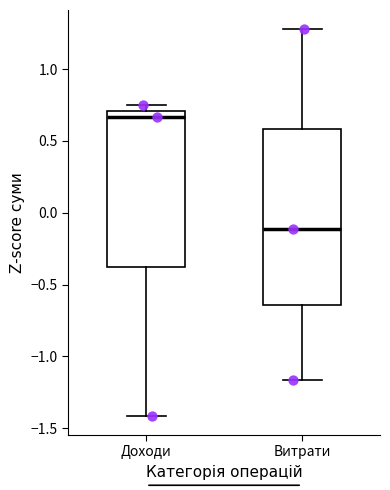

Reading left to right, read every box against the y-axis: the position of its median line, the range the box covers, and the ends of its whiskers. The values are not printed on the chart, so give them approximately, as read against the axis.

Доходи: median 0.65, box -0.35 to 0.70, whiskers -1.40 to 0.75
Витрати: median -0.10, box -0.65 to 0.60, whiskers -1.15 to 1.30